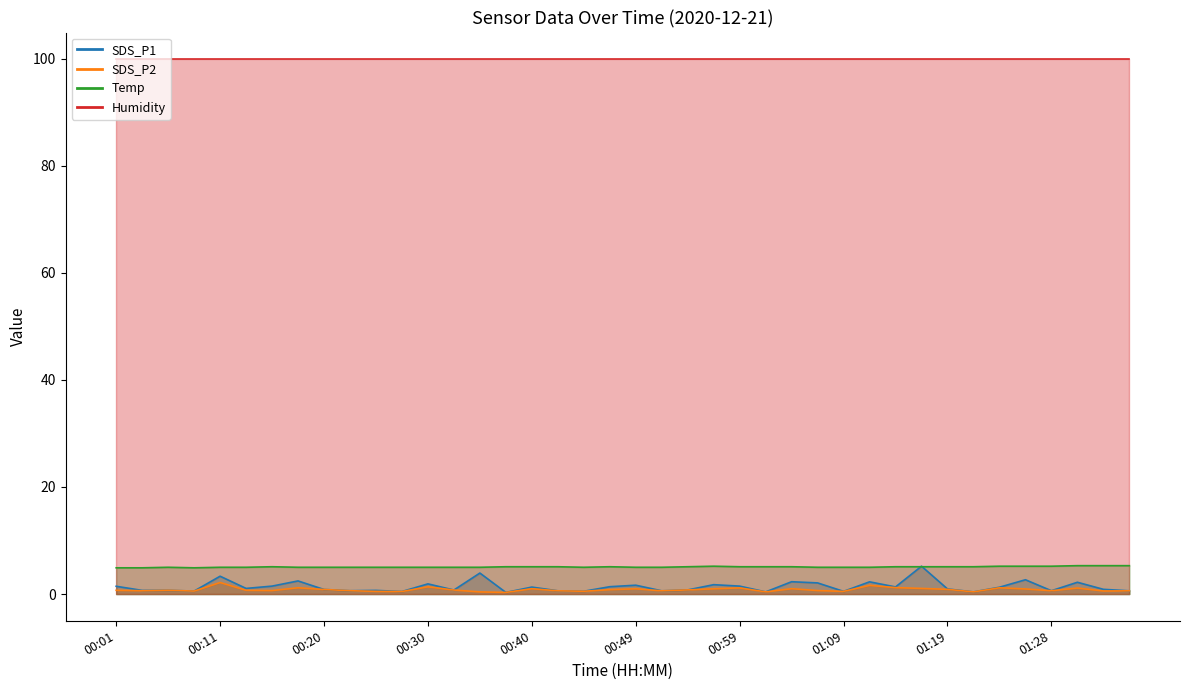

What is the maximum value for Temp?

5.3